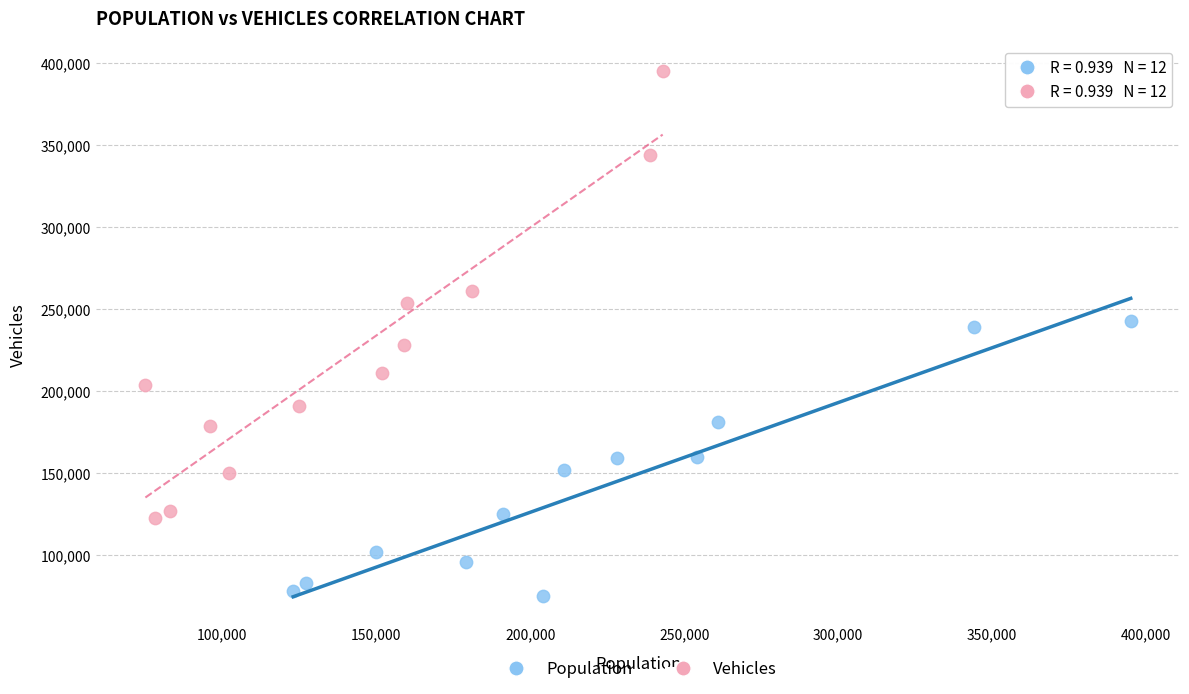

Which series contains the lowest Y value?

Population